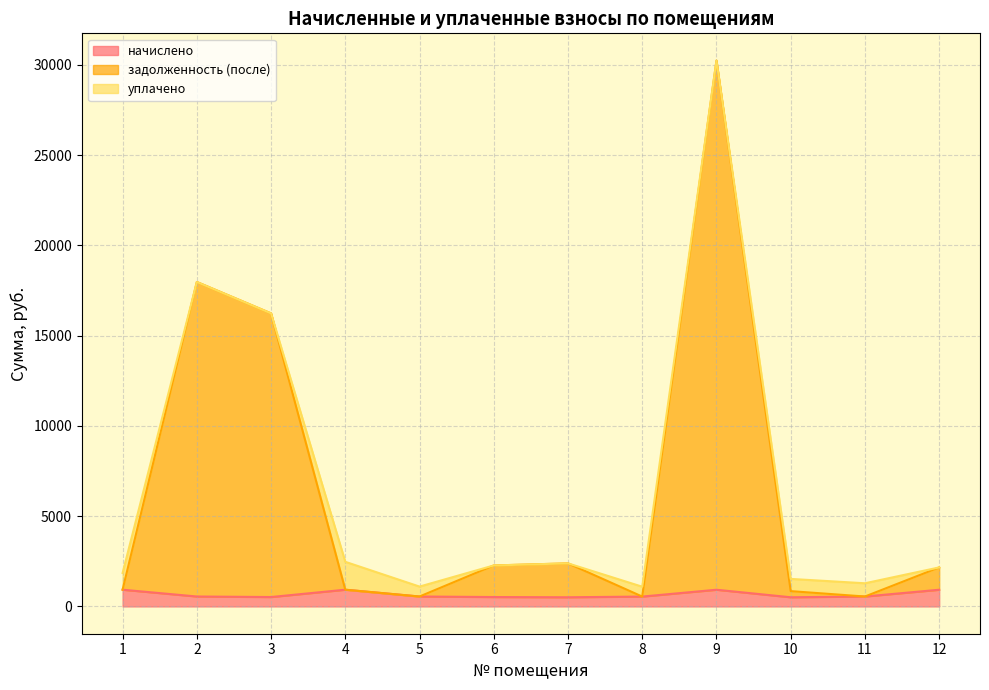

How many data points in задолженность (после) are above 2161?

6